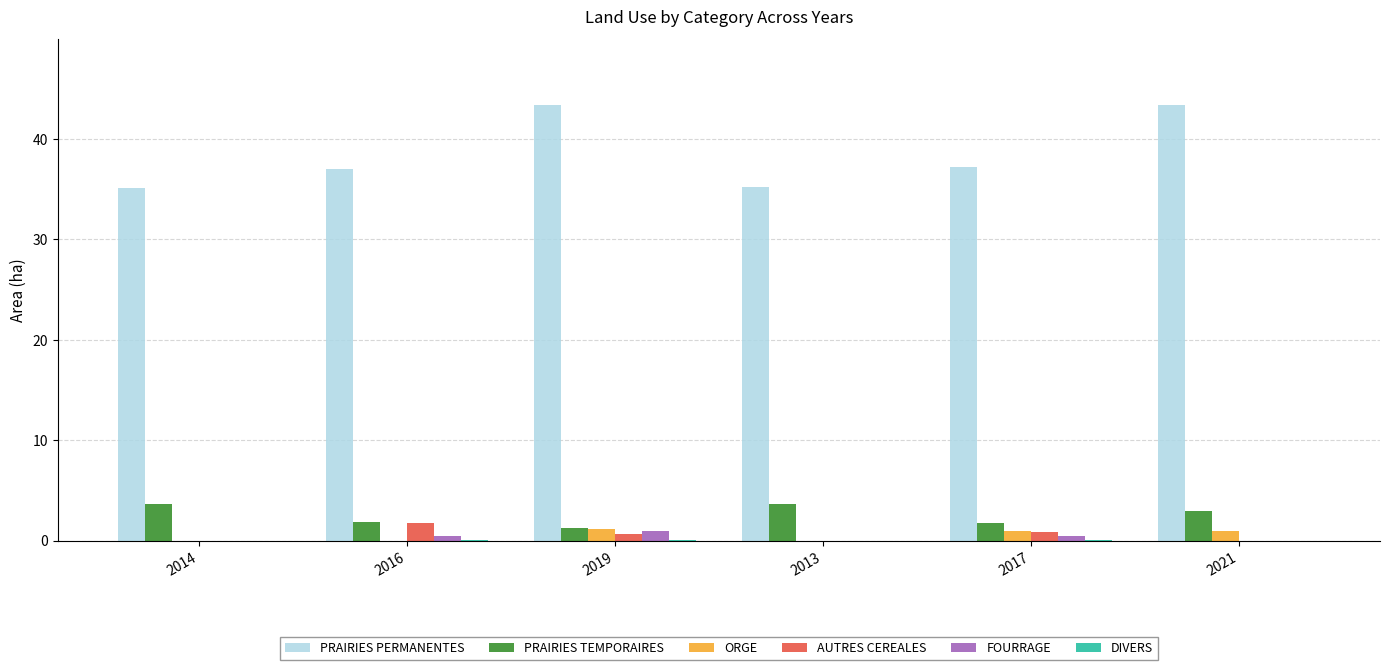

Between 2014 and 2021, which series saw the biggest shift?

PRAIRIES PERMANENTES